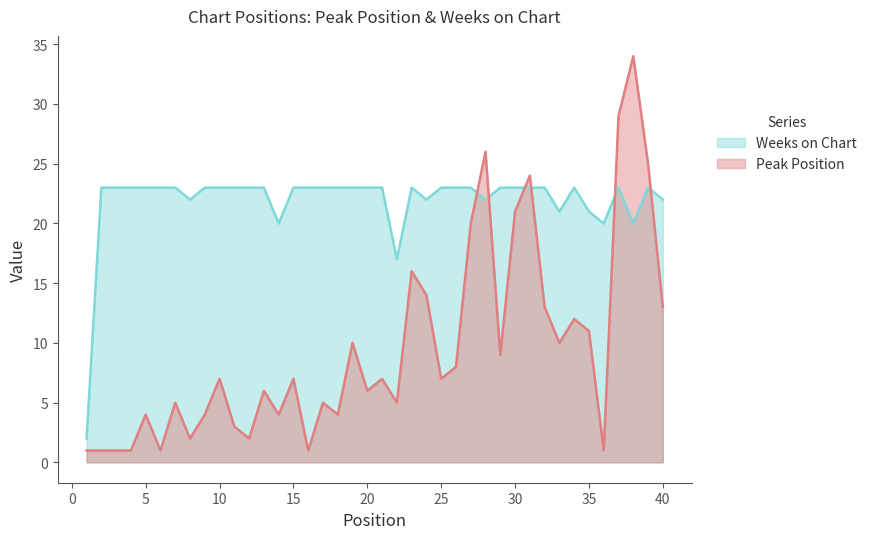

At which category does Peak Position reach its first local valley?

6